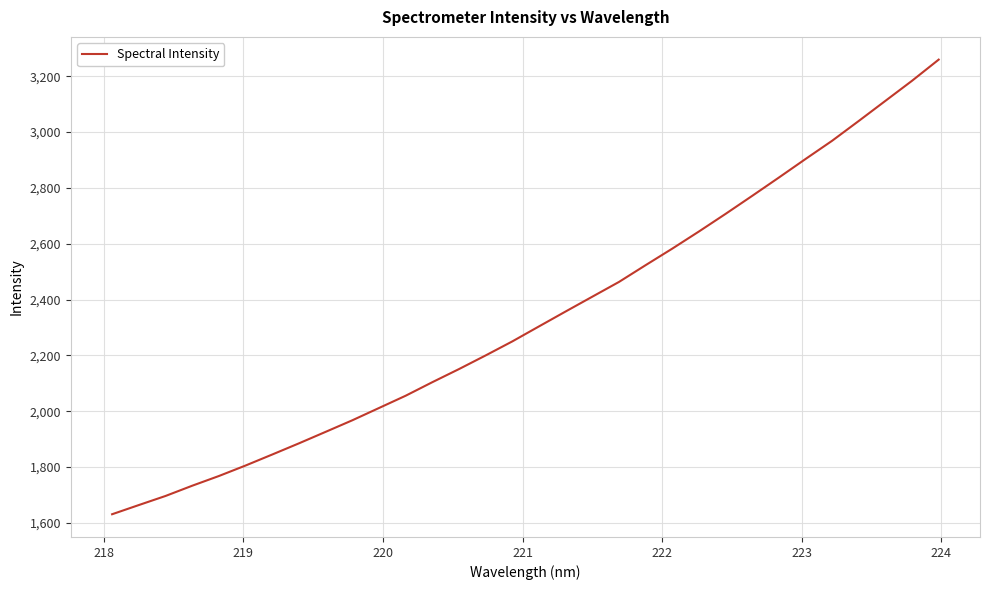

What is the difference between the maximum and minimum values?

1627.9